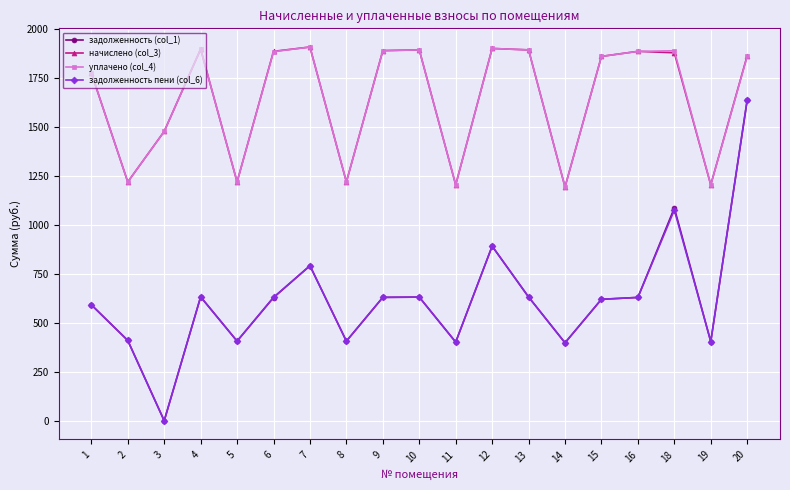

At how many categories does at least one series exceed 141?

19